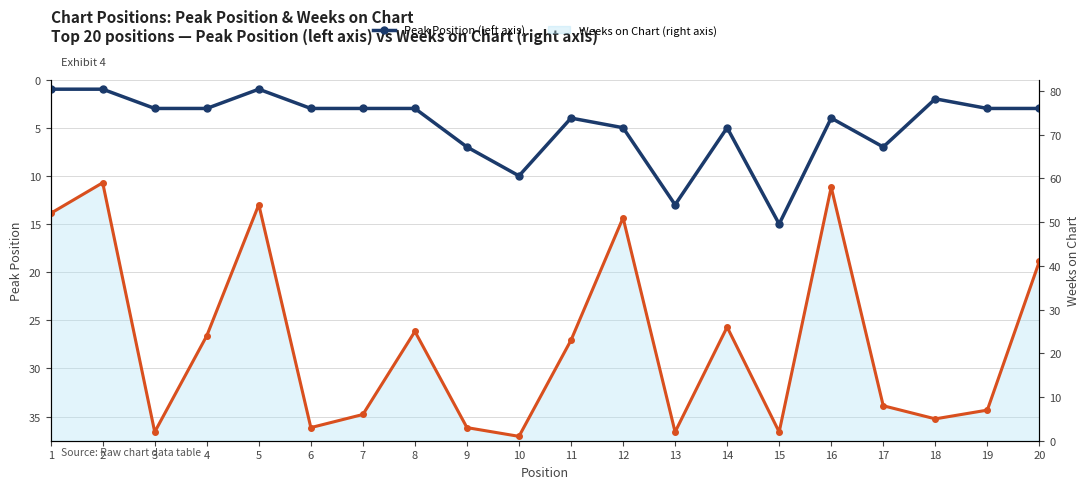

Between which two adjacent categories do Peak Position (left axis) and Weeks on Chart (right axis) first intersect?

2 and 3